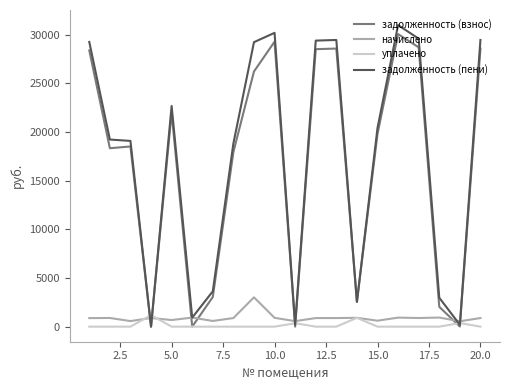

What is the maximum value for задолженность (взнос)?

30045.7